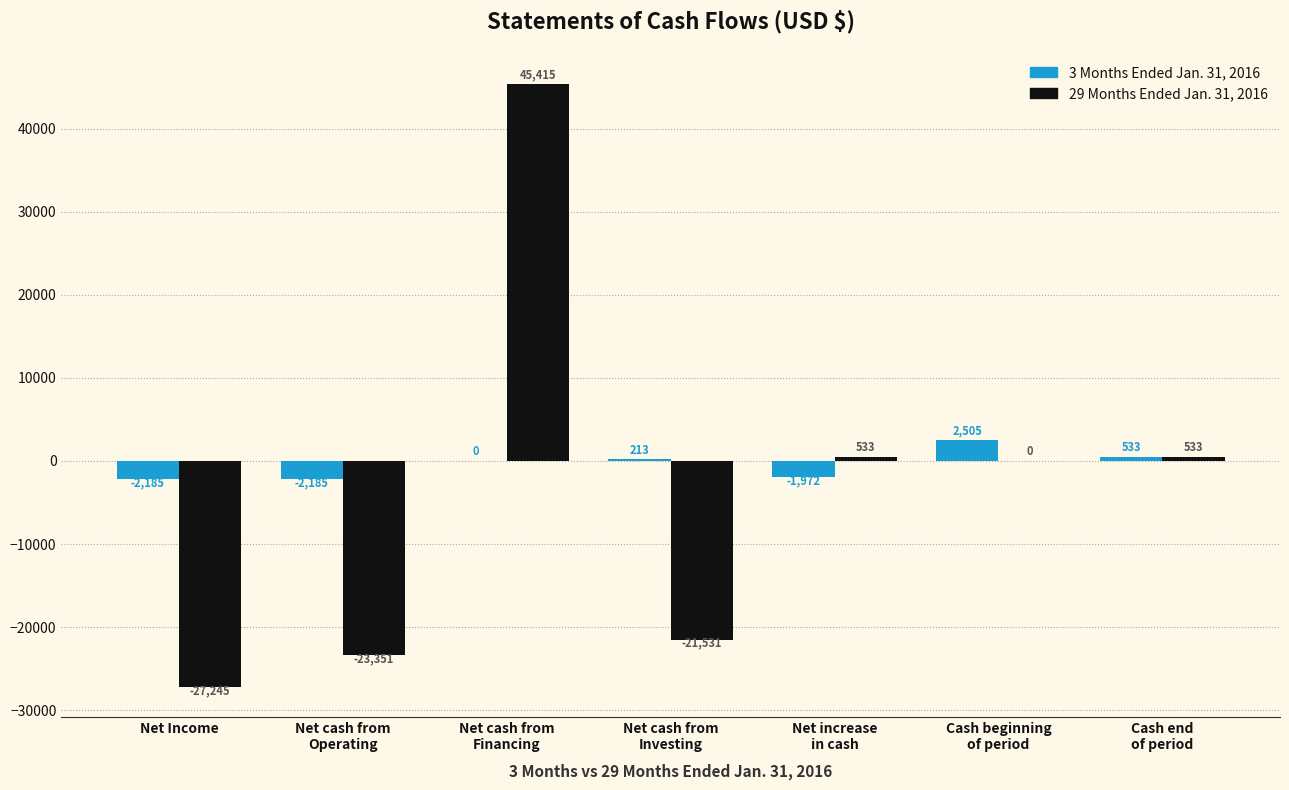

What is the total value across all series at Net Income?

-29430